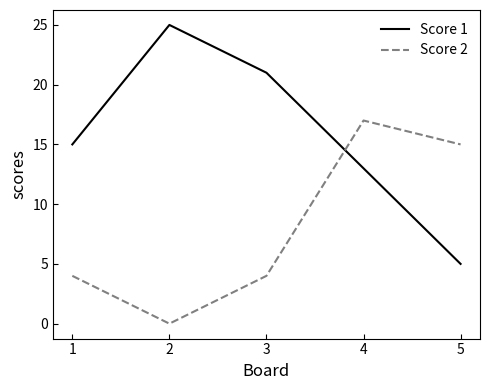

After their last crossing, which series has the higher values: Score 1 or Score 2?

Score 2